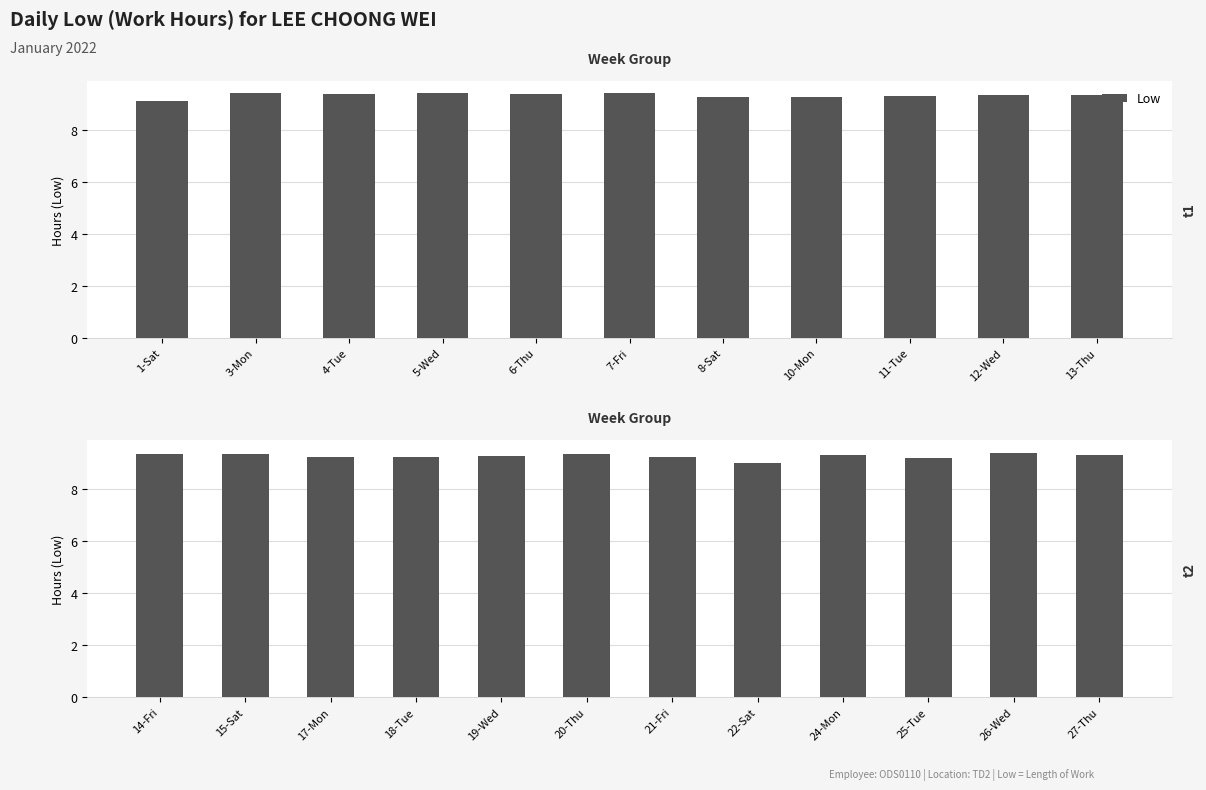

What is the sum of the values at 20-Thu and 21-Fri?

18.6